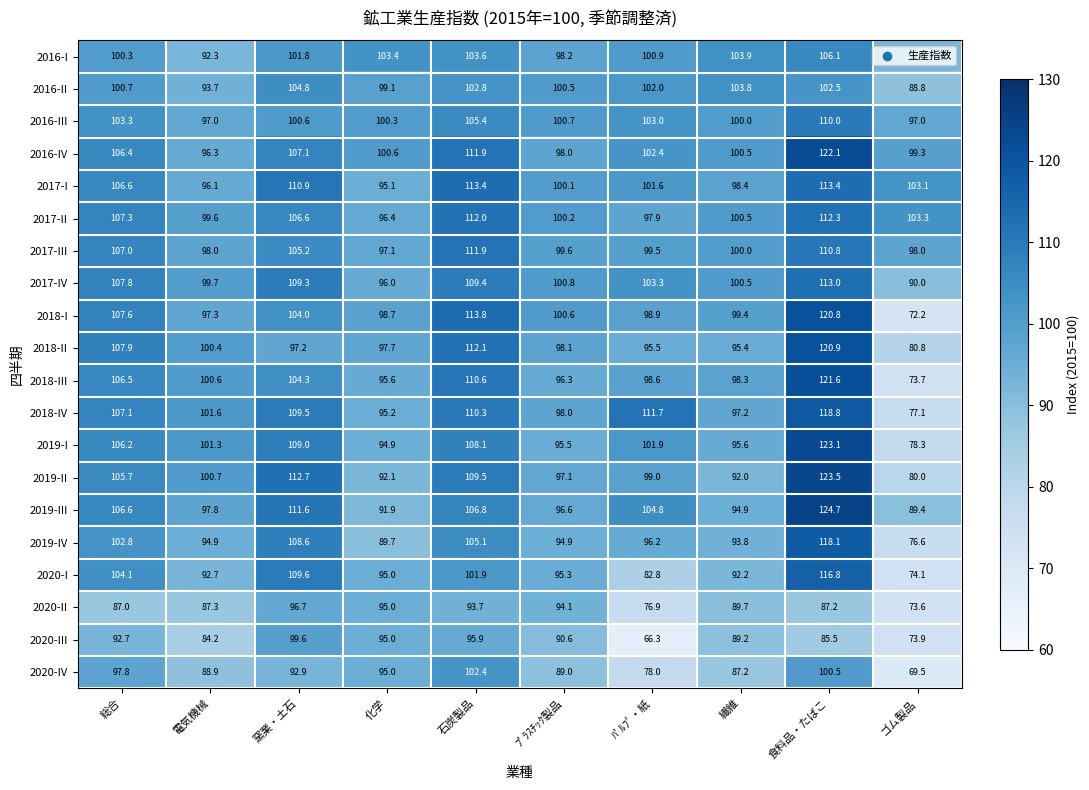

What is the average value of the 2020-III series?

87.3